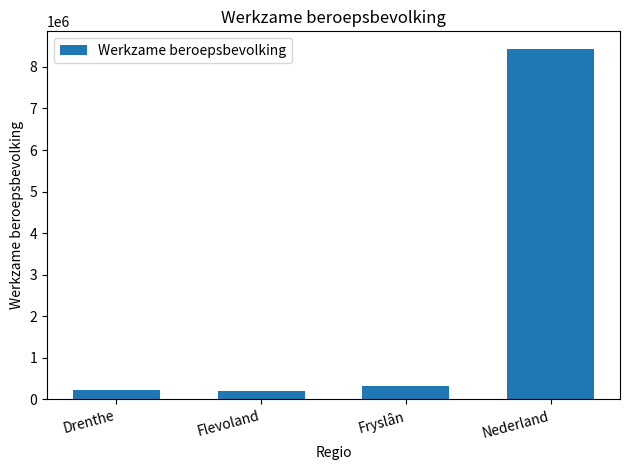

What is the maximum value shown in the chart?

8433000